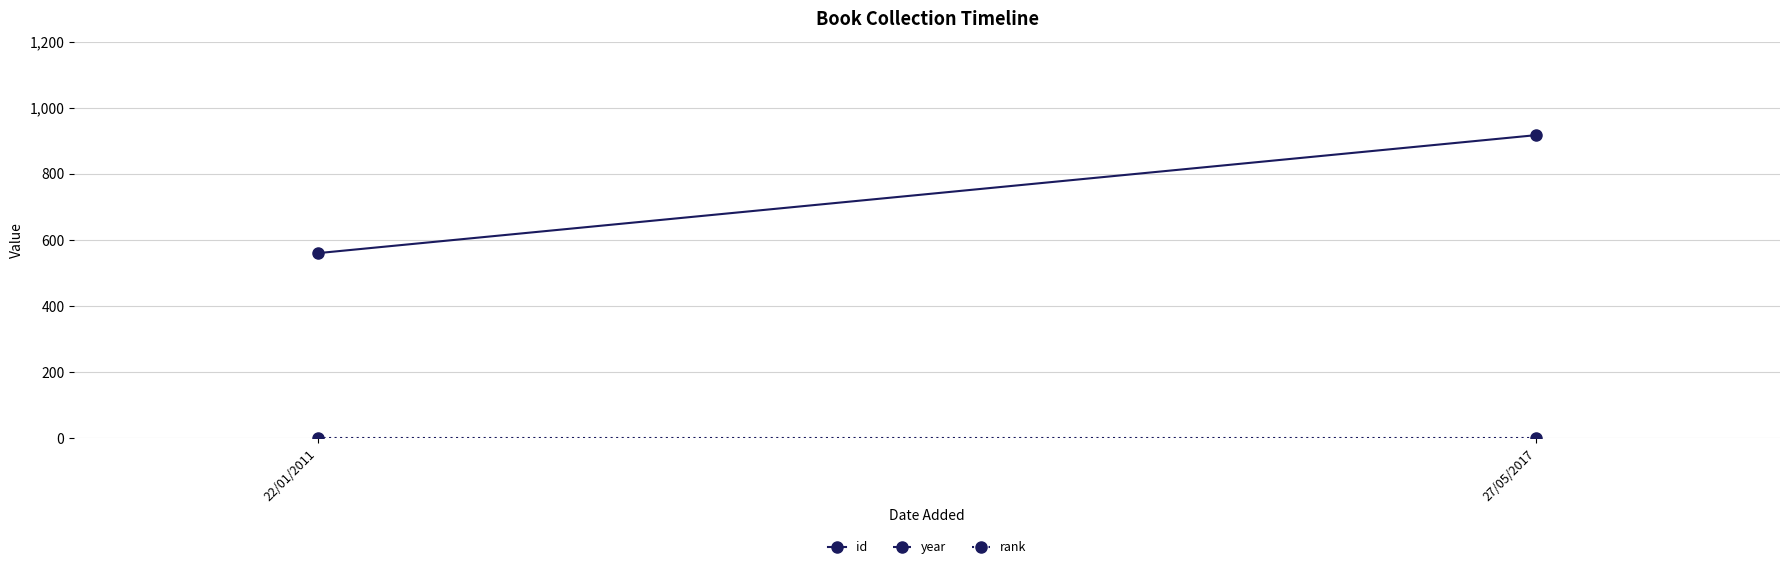

Reading left to right, what are all the values shown in this chart?

id: 22/01/2011=560	27/05/2017=917
year: 22/01/2011=2010	27/05/2017=2015
rank: 22/01/2011=1	27/05/2017=1